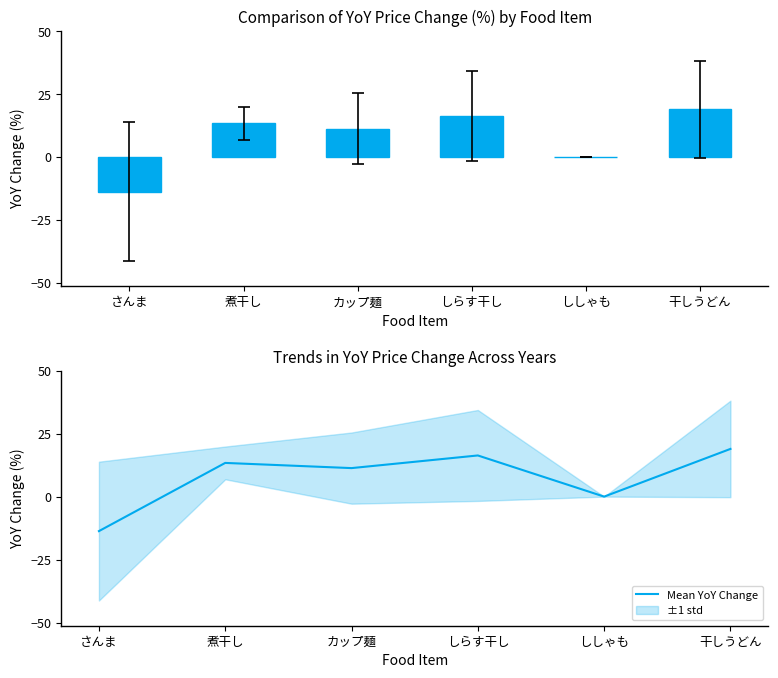

Is it true that the value at 干しうどん is 33.8?

False